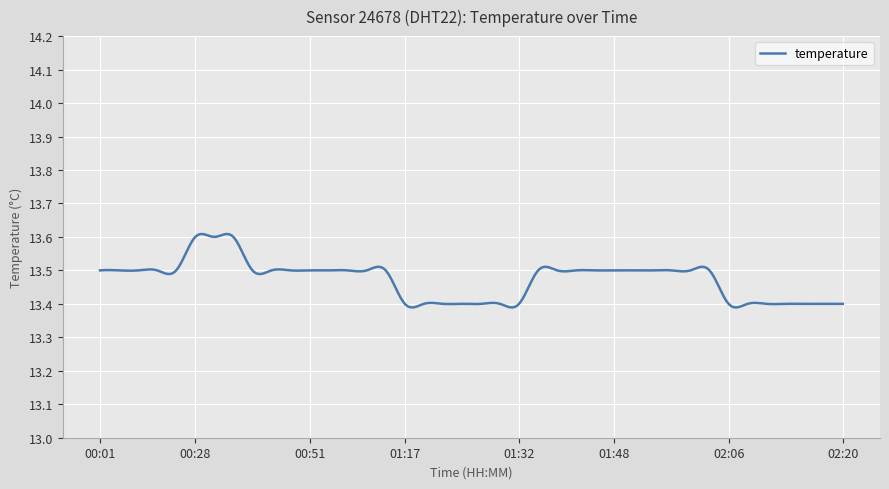

Reading left to right, what are all the values shown in this chart?

13.5	13.5	13.5	13.5	13.5	13.6	13.6	13.6	13.5	13.5	13.5	13.5	13.5	13.5	13.5	13.5	13.4	13.4	13.4	13.4	13.4	13.4	13.4	13.5	13.5	13.5	13.5	13.5	13.5	13.5	13.5	13.5	13.5	13.4	13.4	13.4	13.4	13.4	13.4	13.4